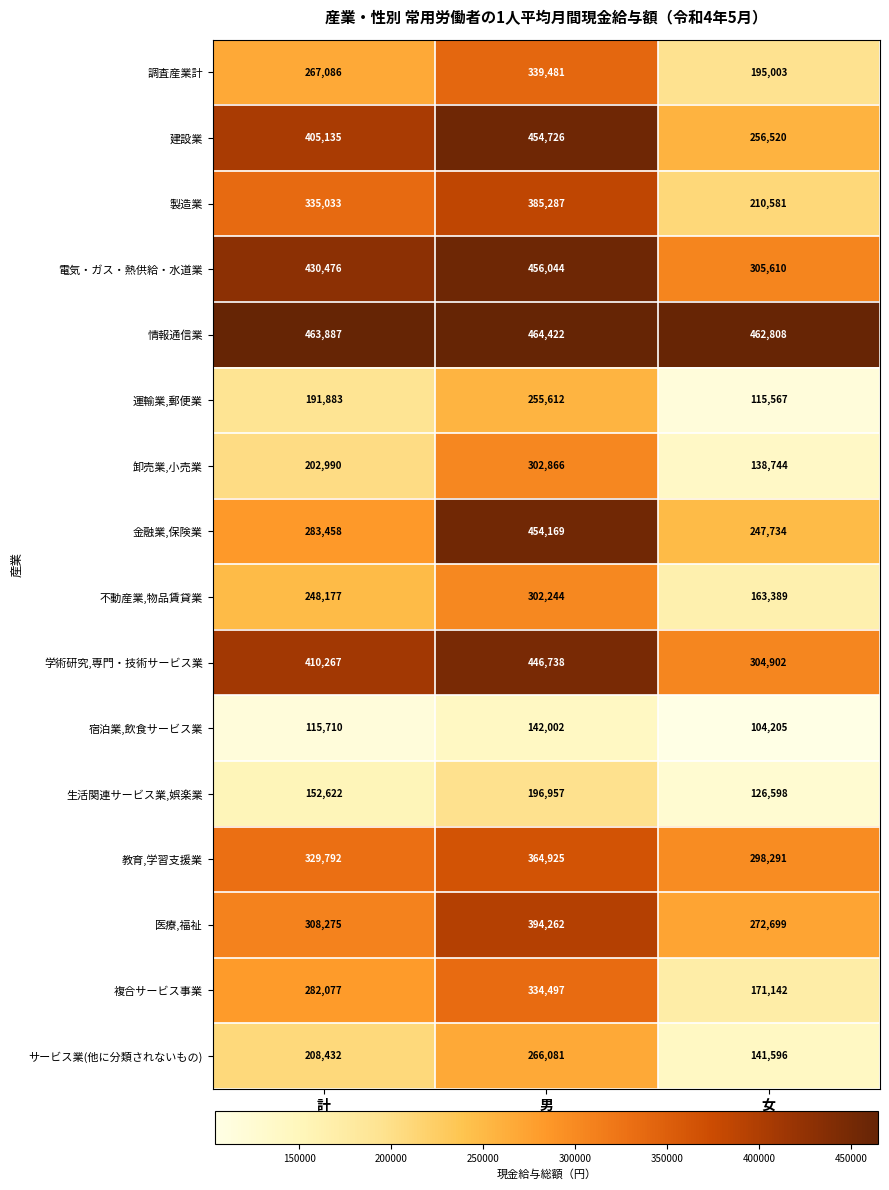

List the labels in order of サービス業(他に分類されないもの) value, largest first.

男, 計, 女